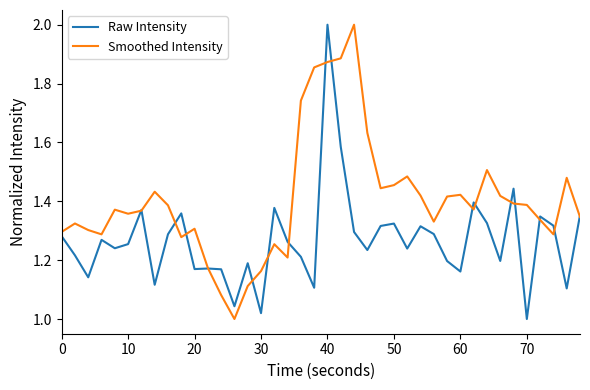

Rank the series by their average value, from highest to lowest.

Smoothed Intensity, Raw Intensity